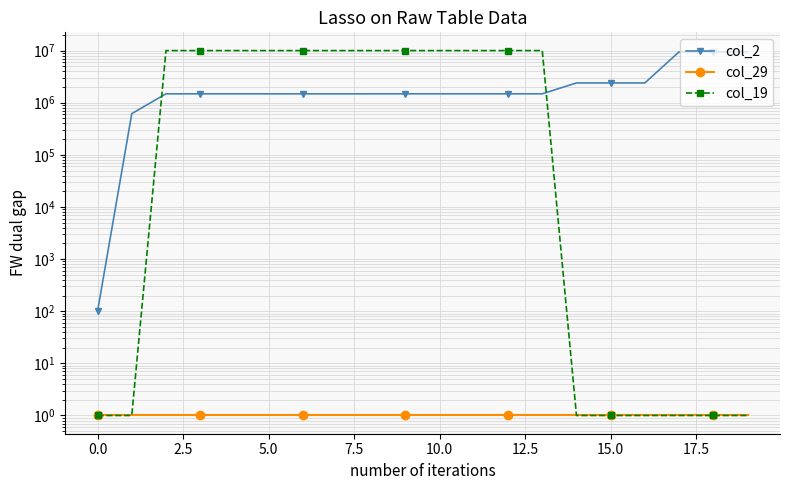

What position from the right is 17?

3